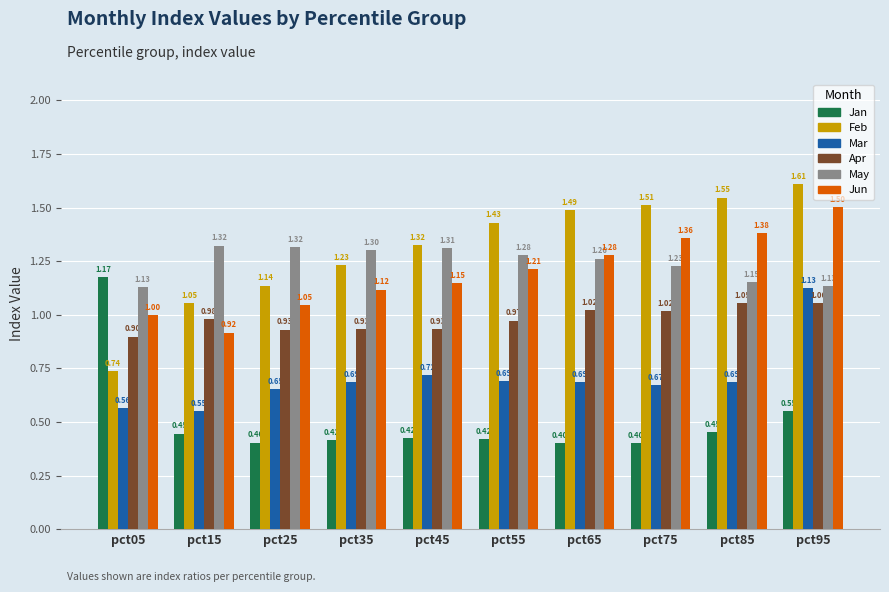

Rank the series at pct85 from lowest to highest value.

Jan, Mar, Apr, May, Jun, Feb